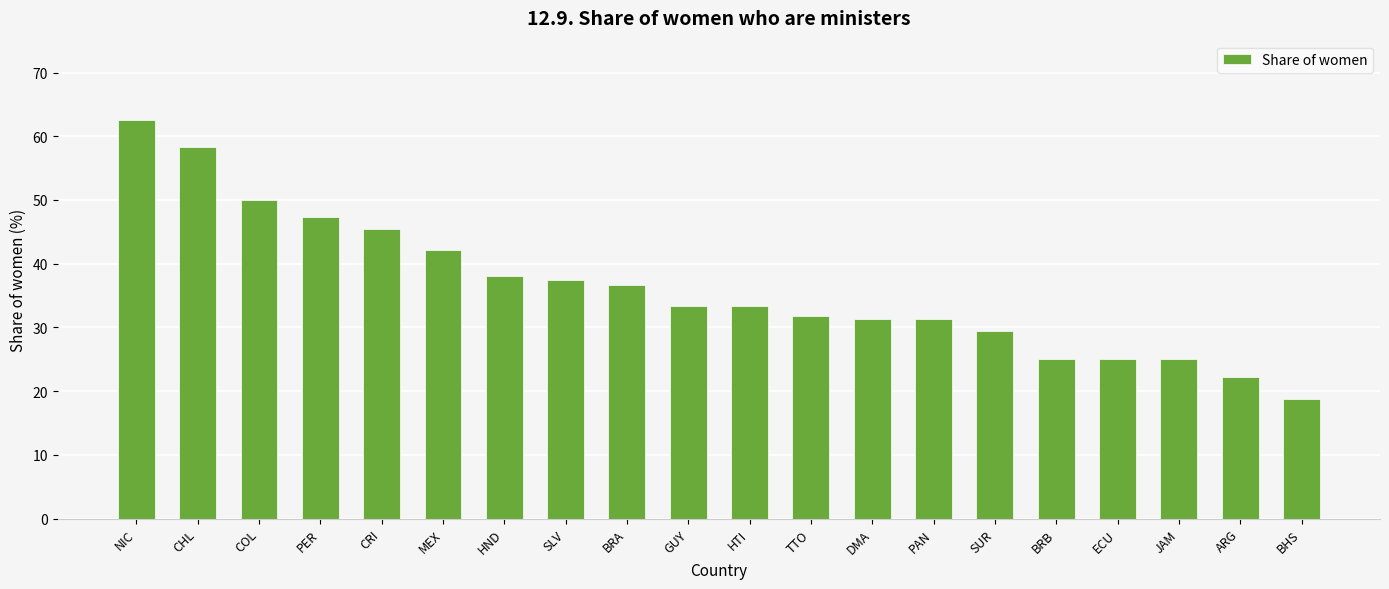

Which label corresponds to the largest value in the chart?

NIC